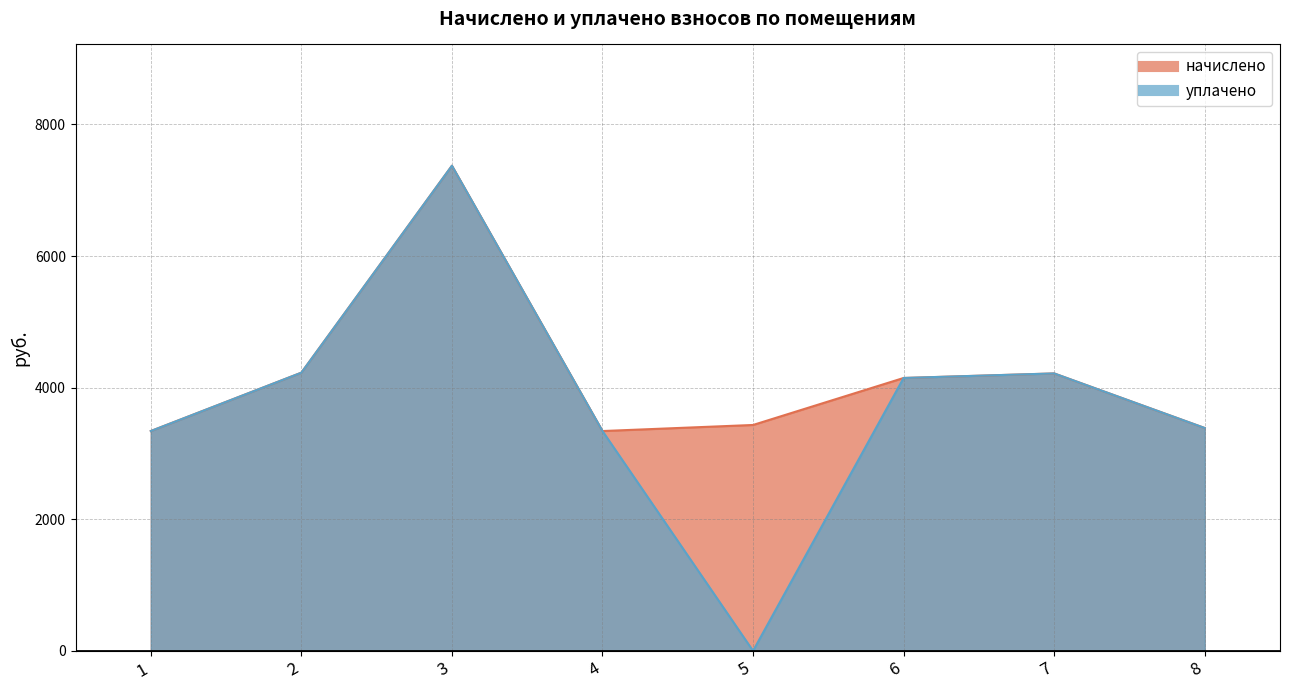

True or false: уплачено has more than 1 interior local peaks.

True